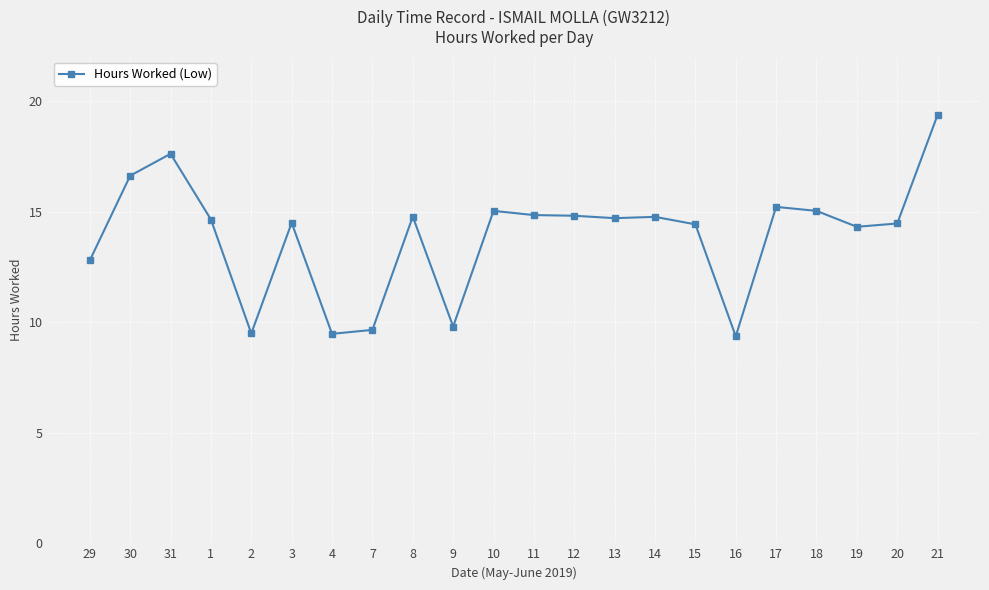

At which category does the chart reach its peak across all series?

21